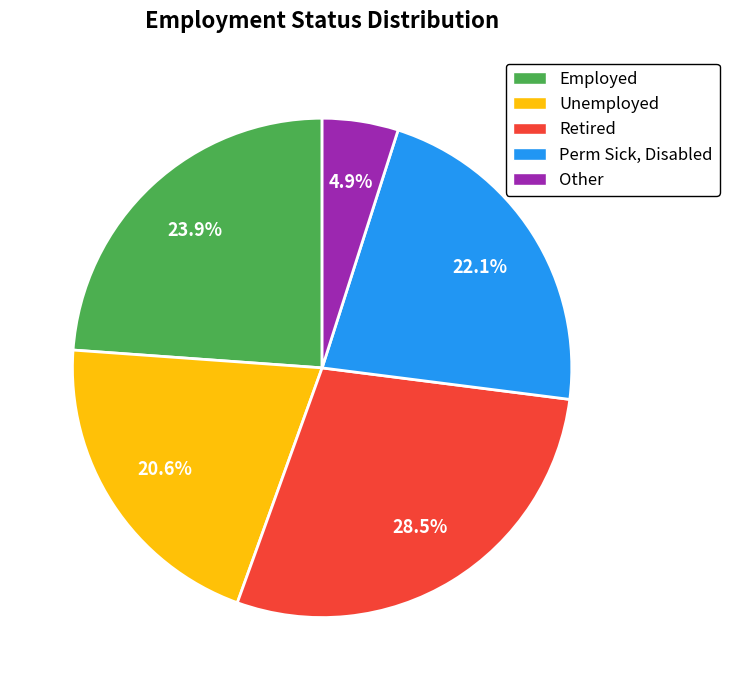

Which has a higher value, Retired or Employed?

Retired